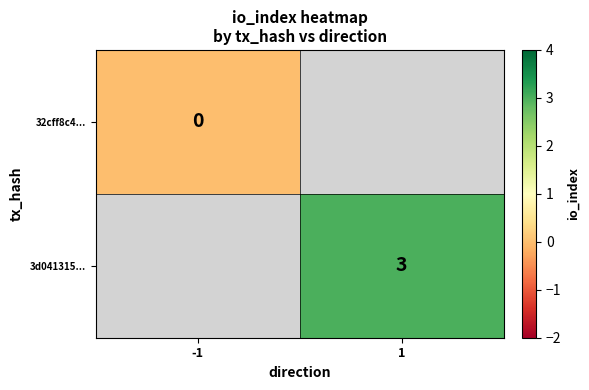

Is the value of 32cff8c4... at -1 greater than the value of 3d041315... at 1?

No